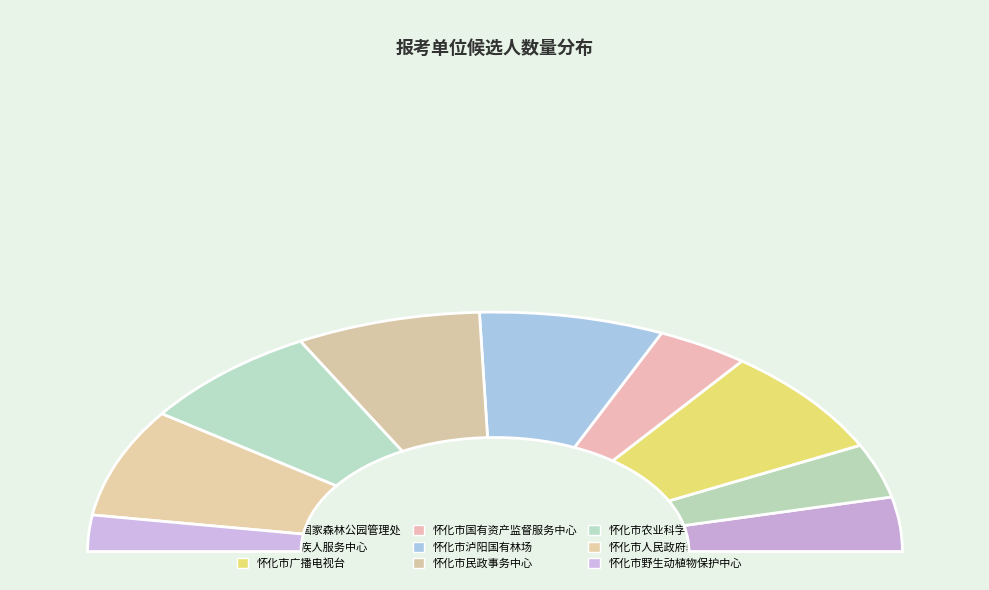

To the nearest percent, what is the combined percentage of 怀化市残疾人服务中心 and 湖南中坡国家森林公园管理处?

15%